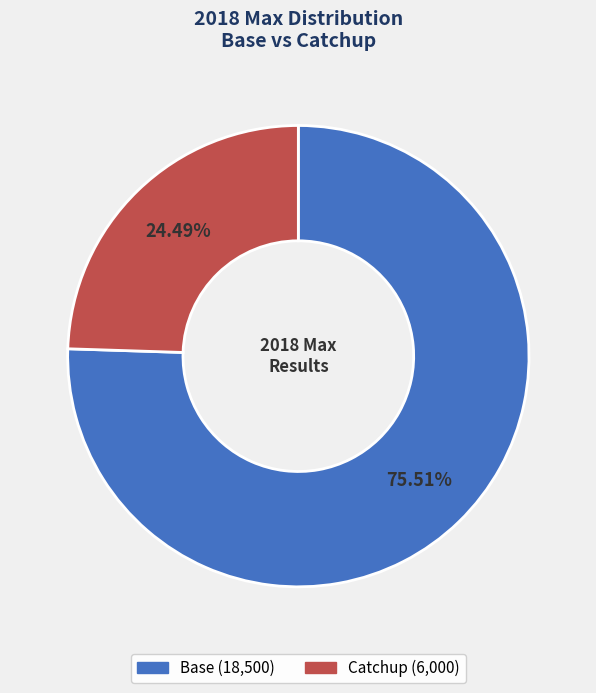

Count the number of slices in the pie.

2